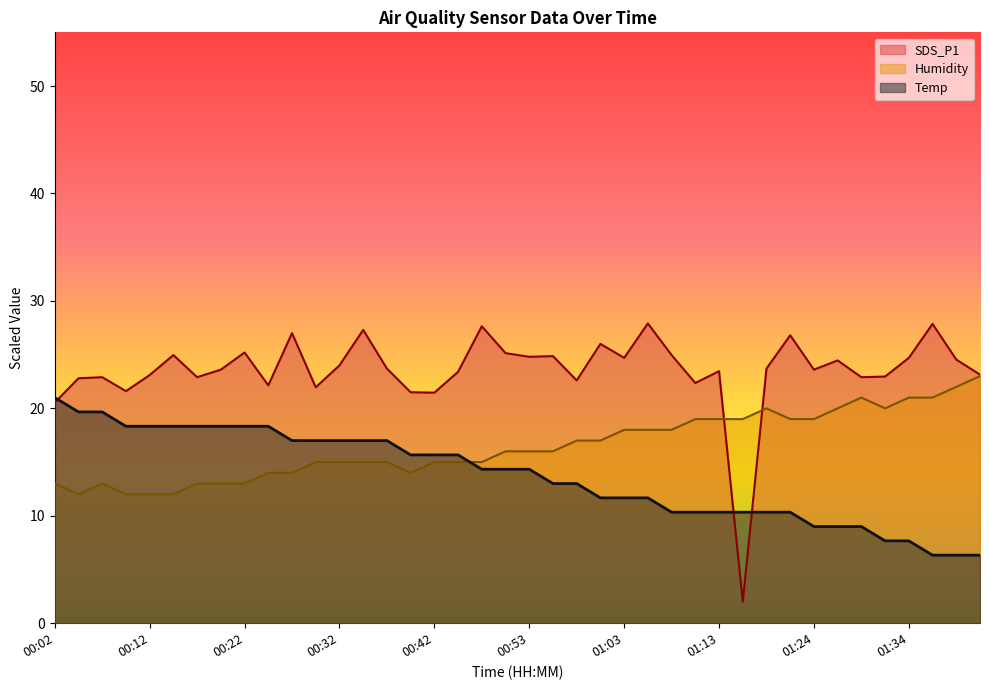

The value of Temp at 00:29 is 25.7. True or false?

False